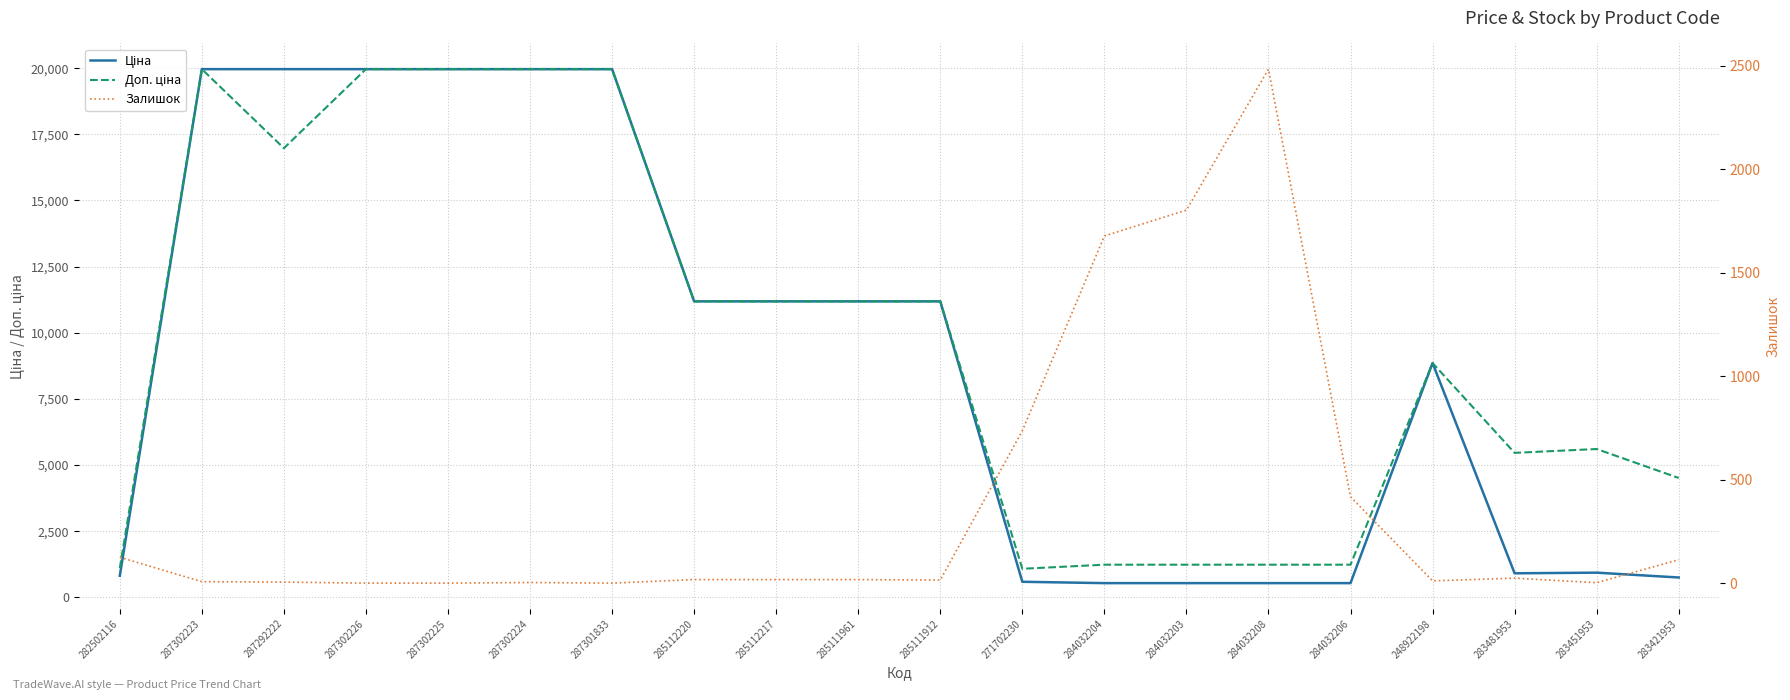

Which series has the widest spread of values?

Ціна